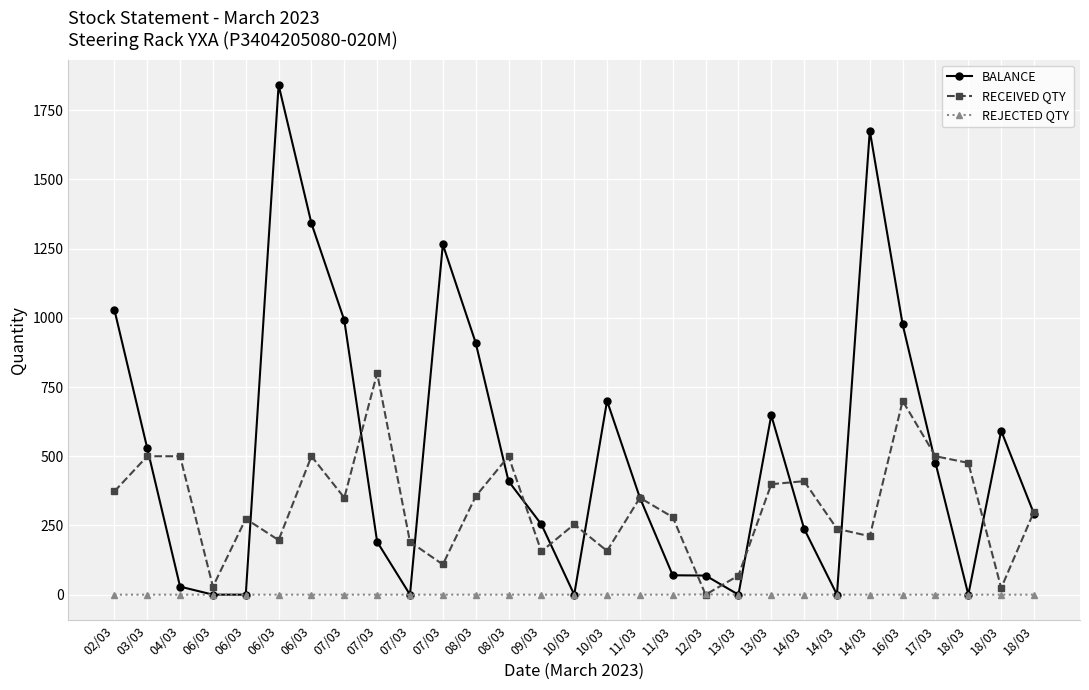

Count the number of data series in this chart.

3